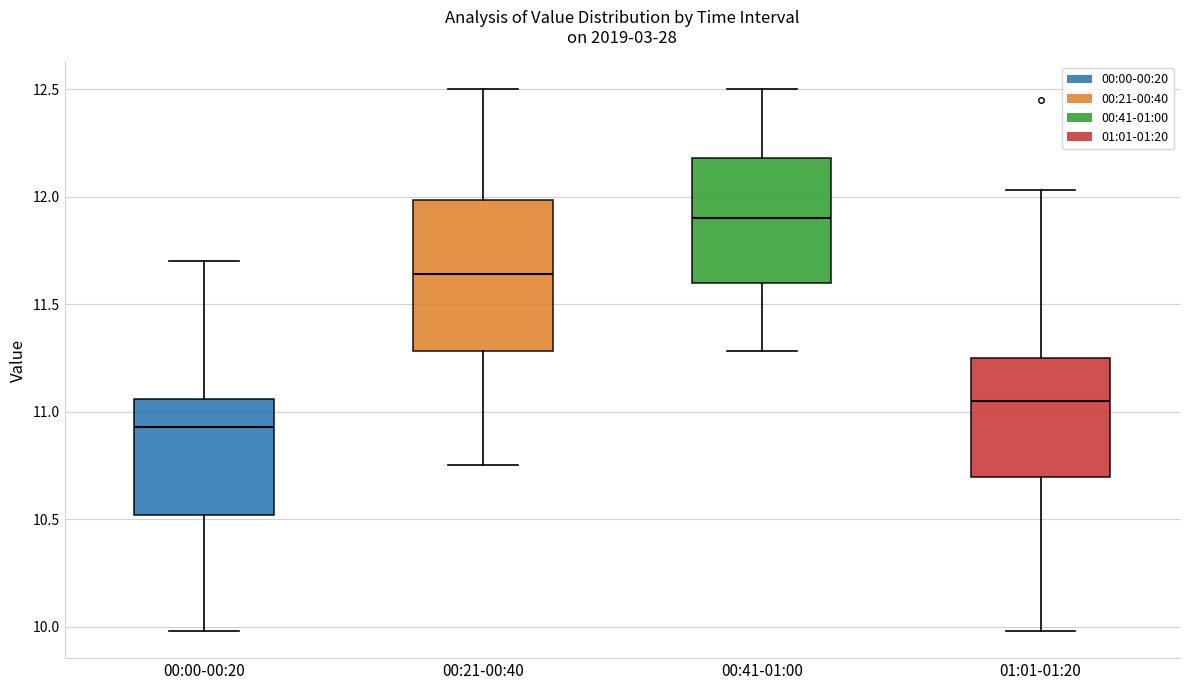

Which box is the tallest, from its lower edge to its upper edge?

00:21-00:40